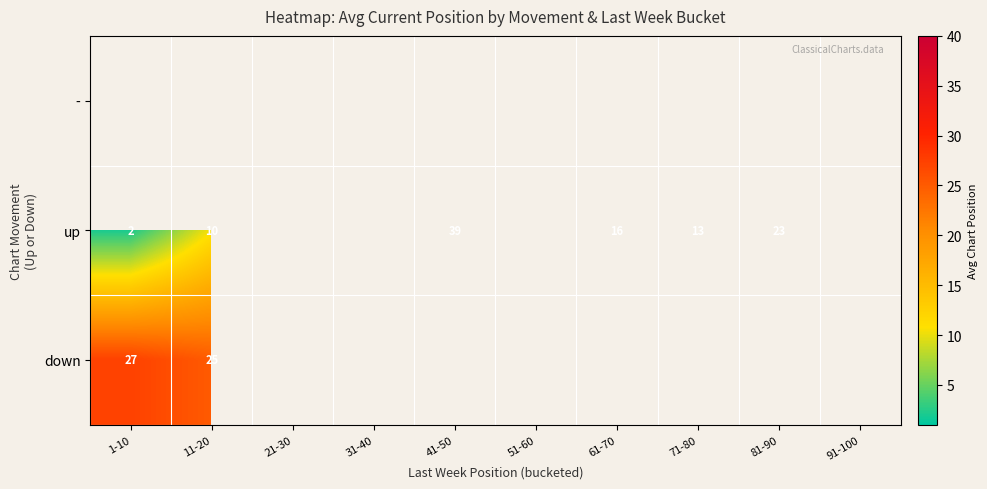

True or false: up has a value of 39 at 41-50.

True